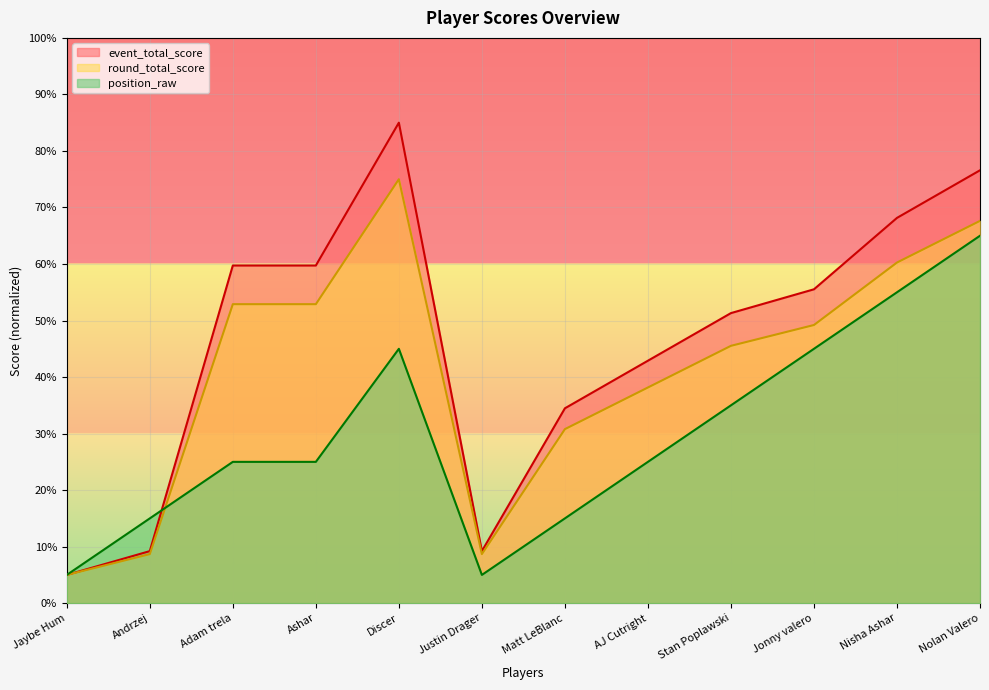

How many interior local valleys does the round_total_score series have?

1